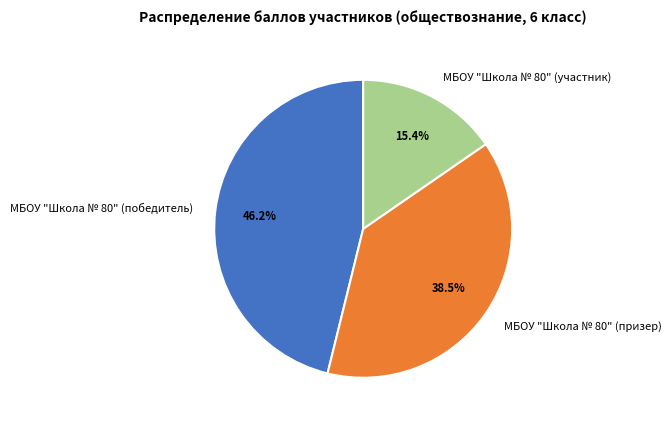

Which slice is the smallest?

МБОУ "Школа № 80" (участник)